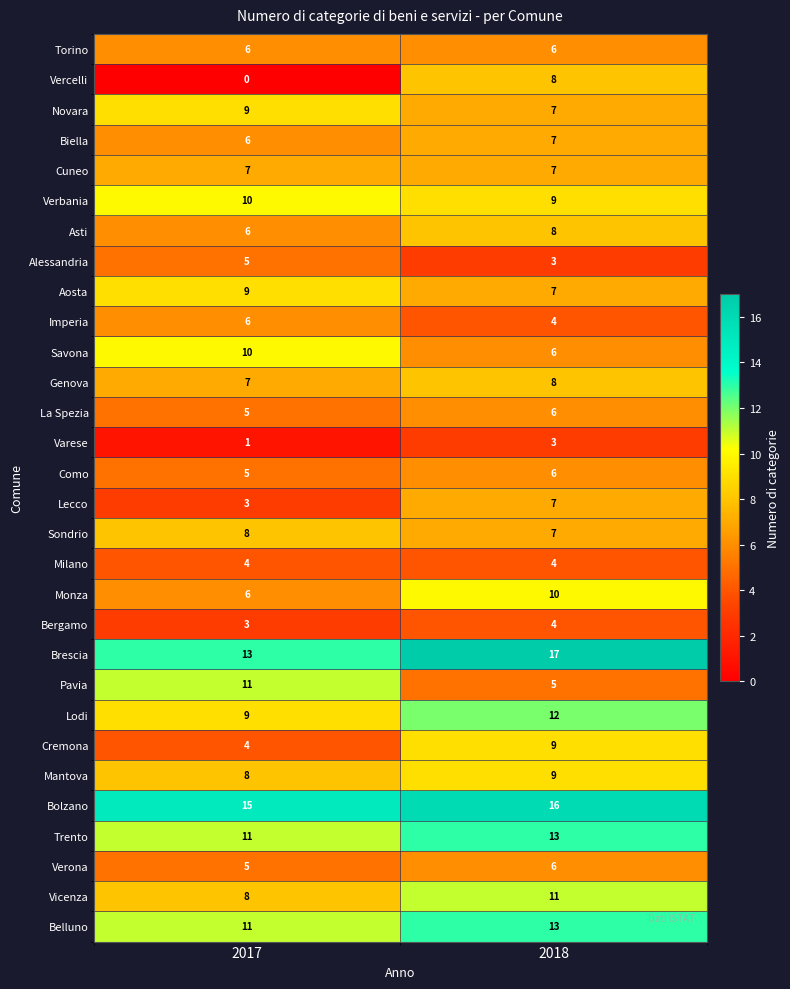

Is it true that Asti equals 8 at 2018?

True